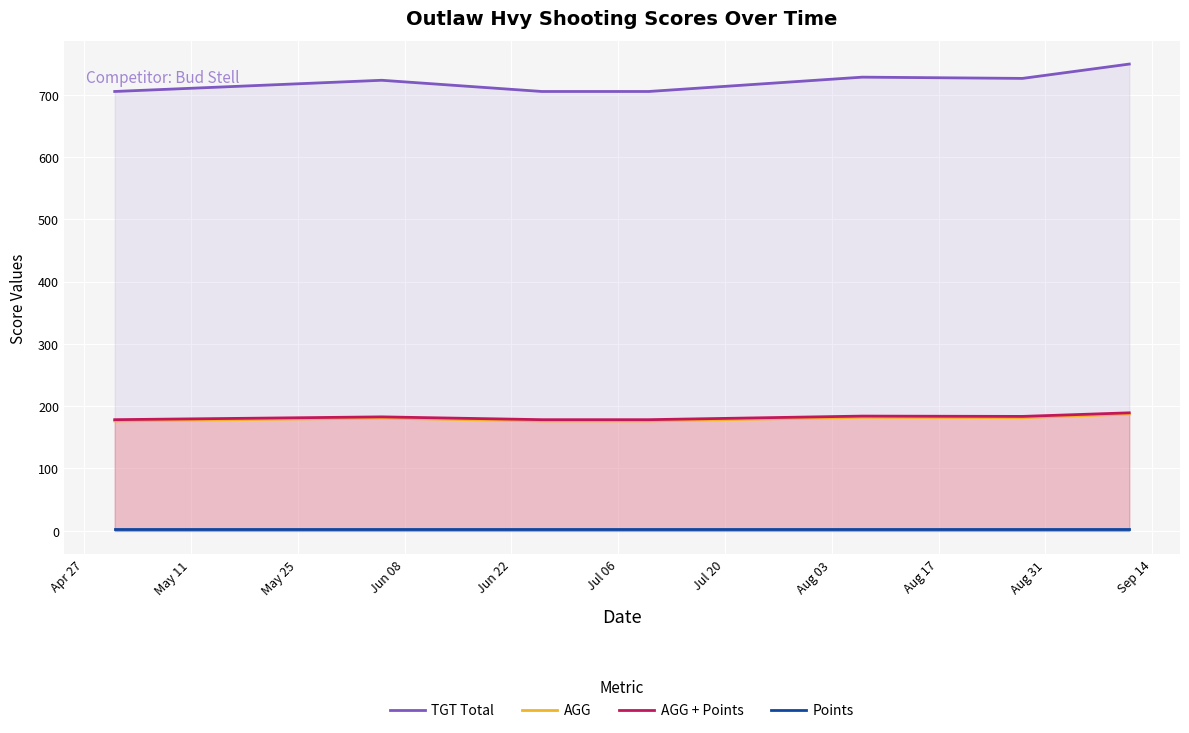

Reading left to right, transcribe all the data shown in this chart.

TGT Total: 705.0	723.0	705.0	705.0	728.0	726.0	749.0
AGG: 176.2	180.8	176.2	176.2	182.0	181.5	187.2
AGG + Points: 178.2	182.8	178.2	178.2	184.0	183.5	189.2
Points: 2.0	2.0	2.0	2.0	2.0	2.0	2.0